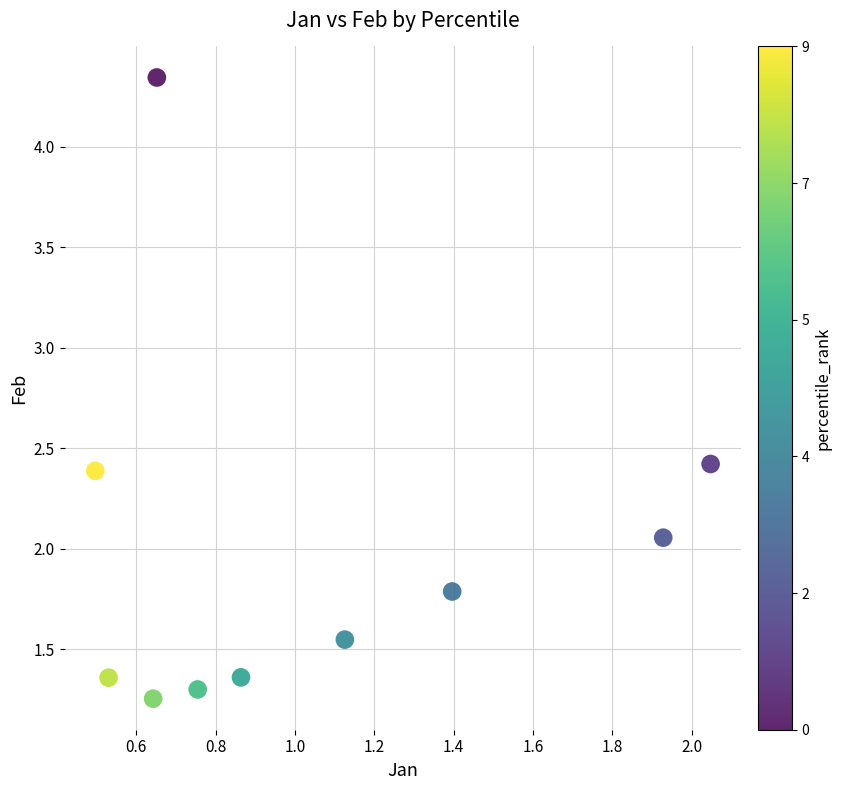

What is the range of Y values (max minus min)?

3.1